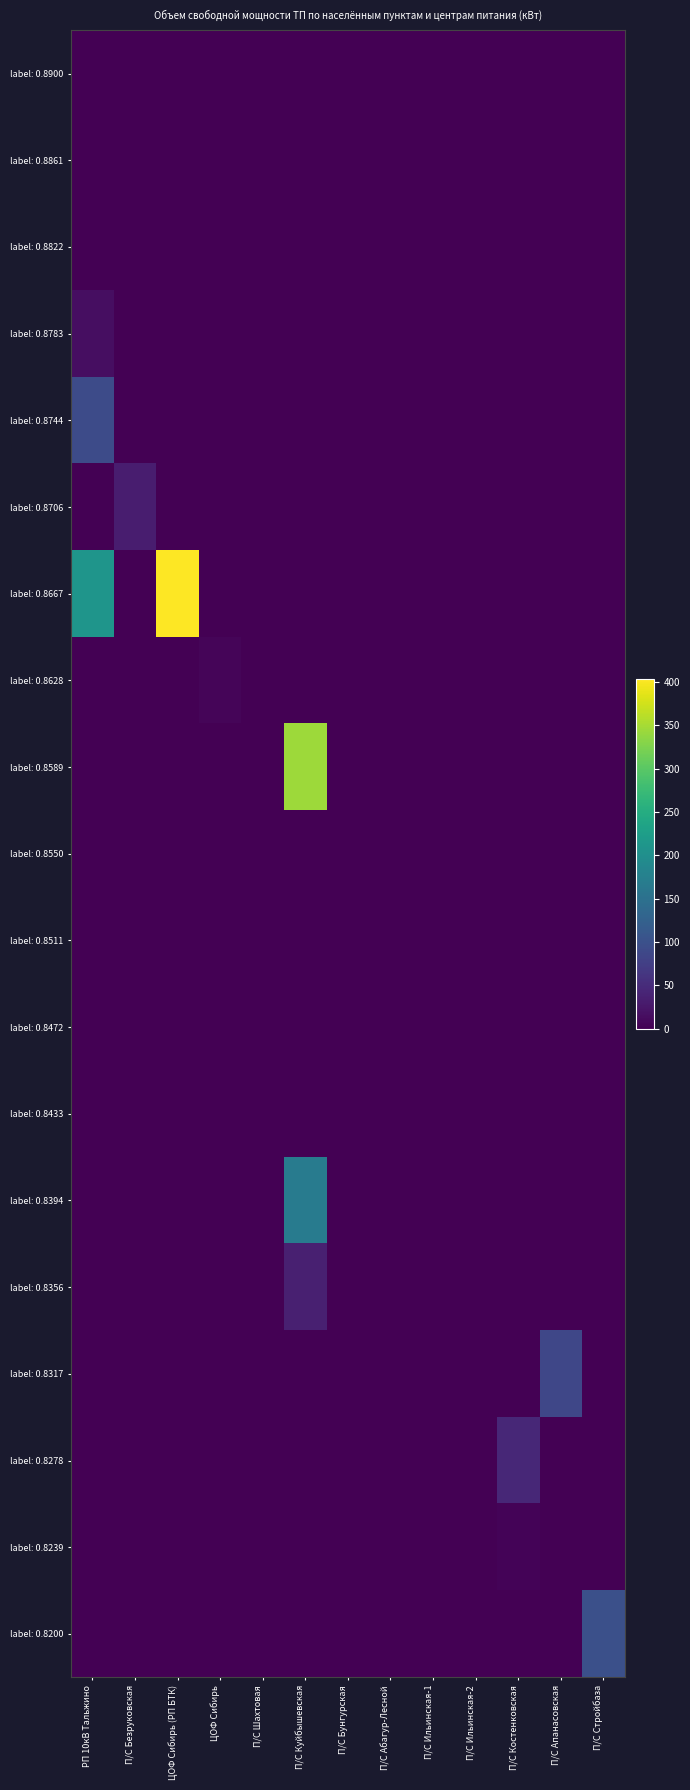

At П/С Бунгурская, list the series in order from smallest to largest.

label: 0.8900, label: 0.8861, label: 0.8822, label: 0.8783, label: 0.8744, label: 0.8706, label: 0.8667, label: 0.8628, label: 0.8589, label: 0.8550, label: 0.8511, label: 0.8472, label: 0.8433, label: 0.8394, label: 0.8356, label: 0.8317, label: 0.8278, label: 0.8239, label: 0.8200